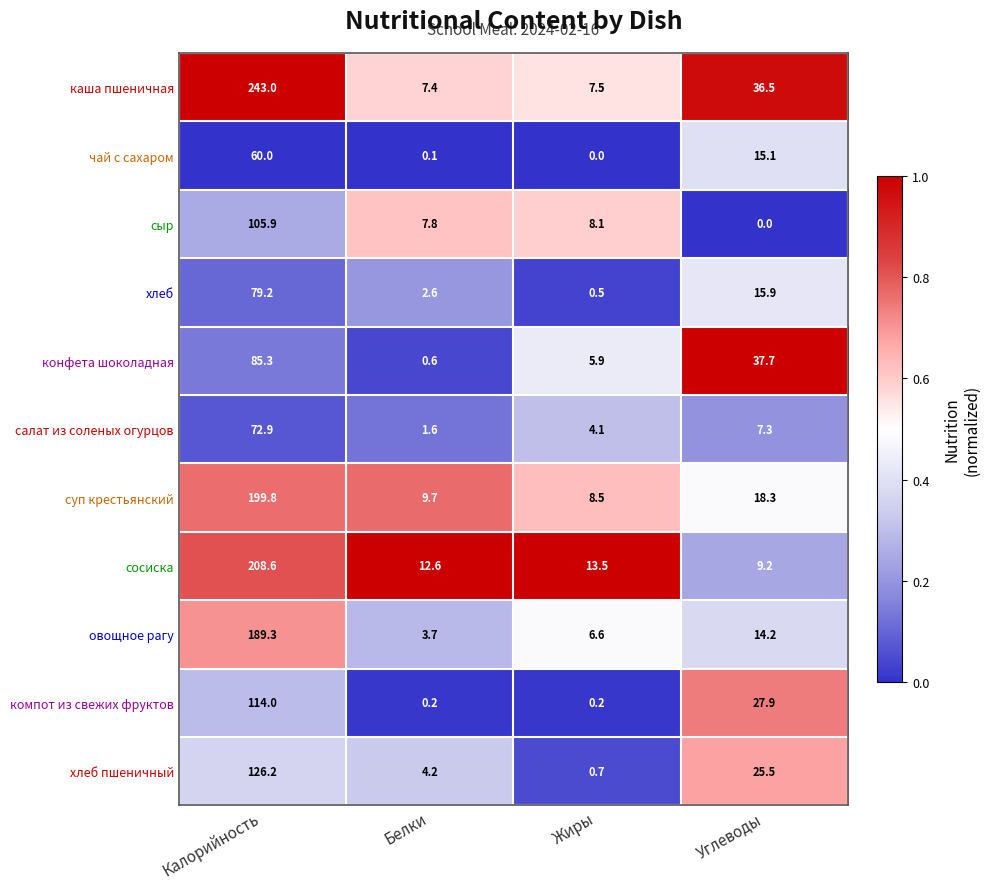

Where does the сыр series first go above 8?

Калорийность